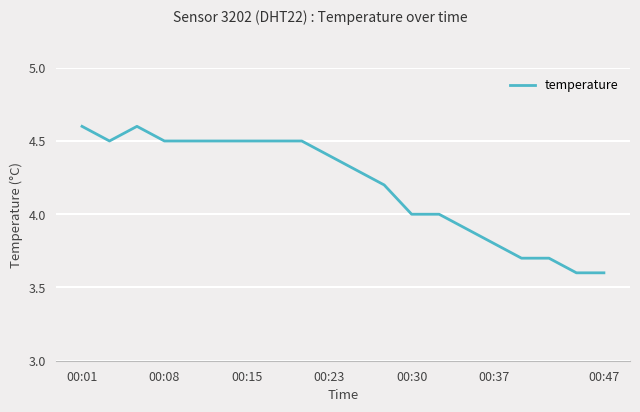

What is the greatest value displayed?

4.6